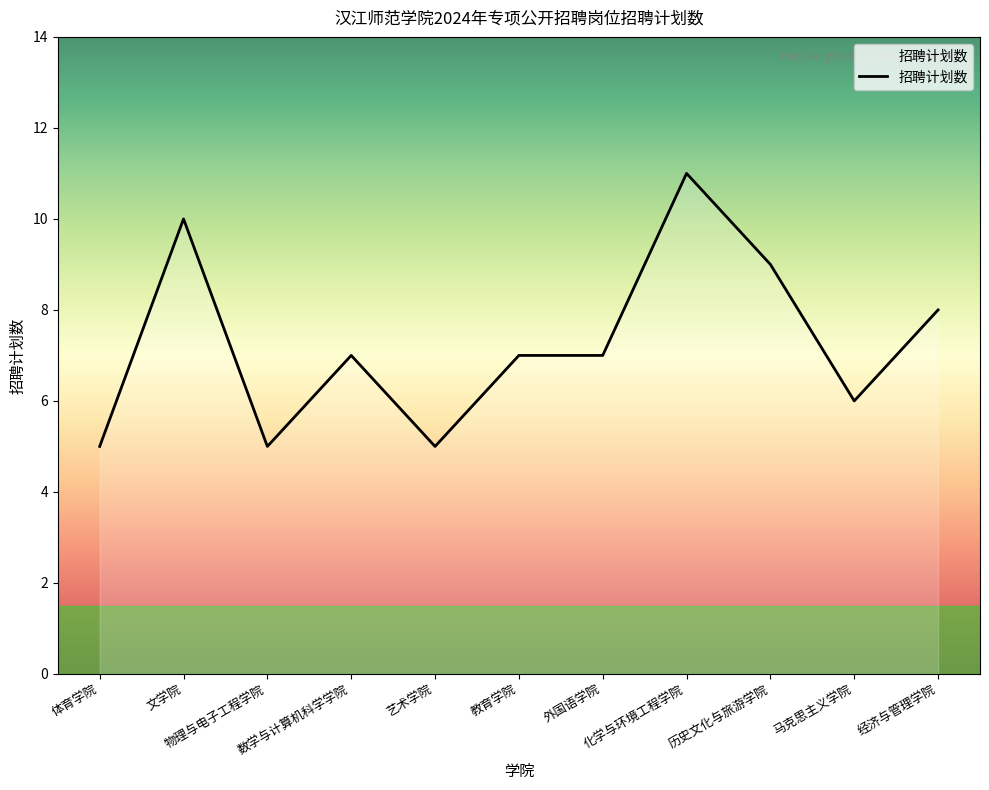

What is the greatest value displayed?

11